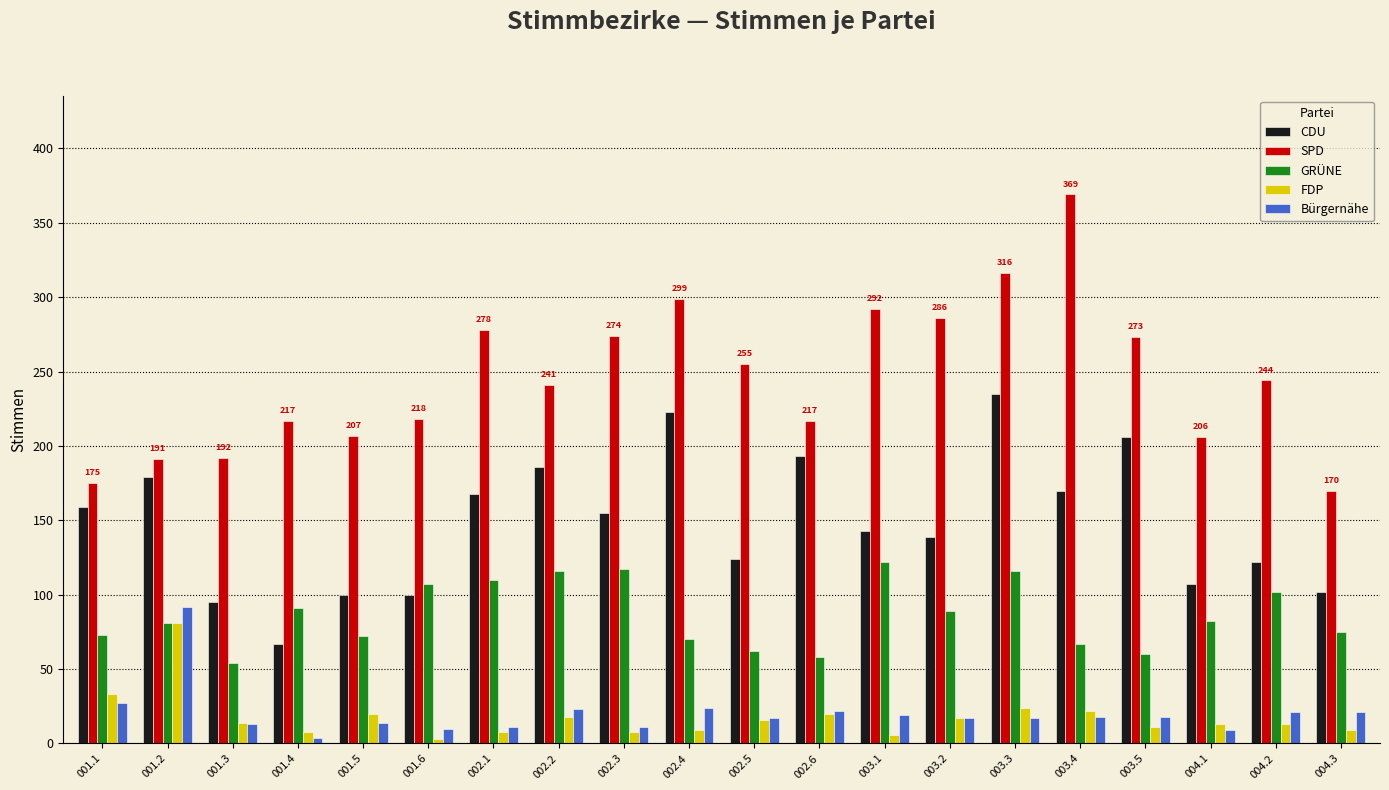

Is the value of CDU at 004.2 greater than the value of Bürgernähe at 003.4?

Yes